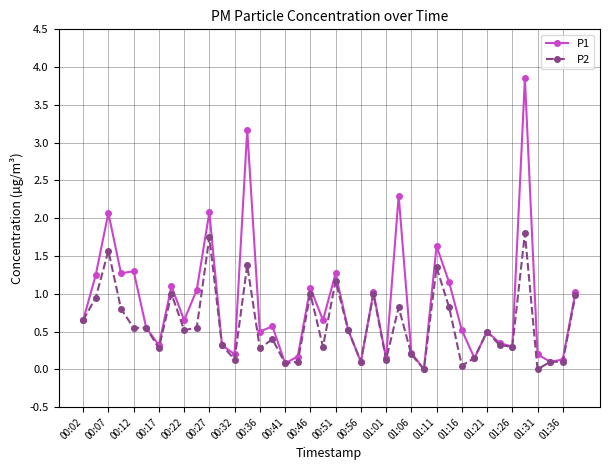

What is the value of the P2 point at the 5th from the left?

0.6